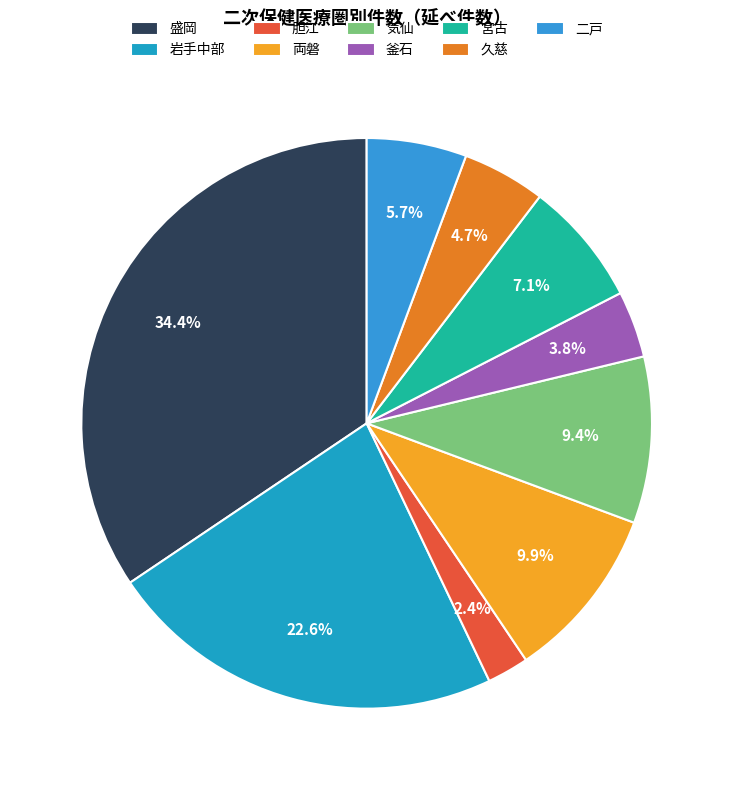

How many segments does this pie chart have?

9